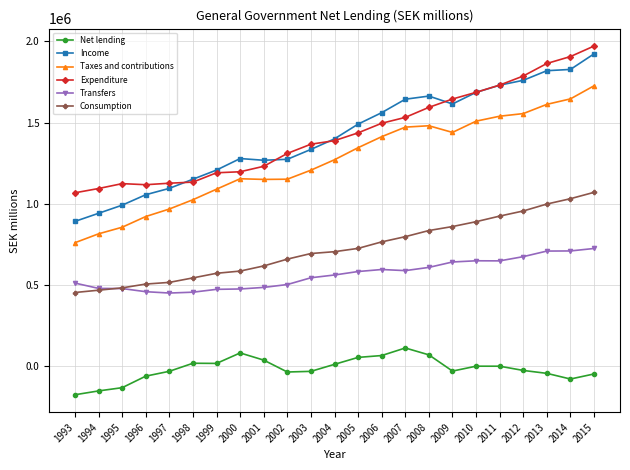

Which category has the highest value across all series?

2015